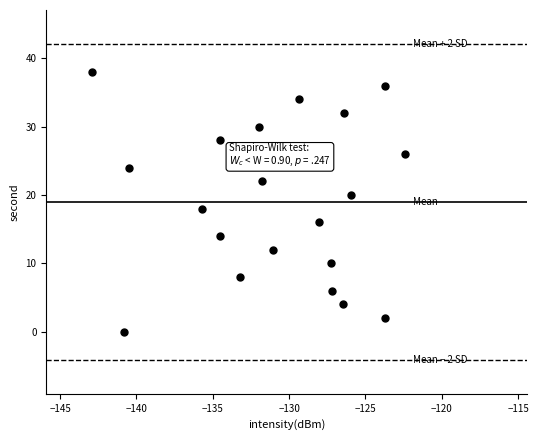

What is the range of Y values (max minus min)?

38